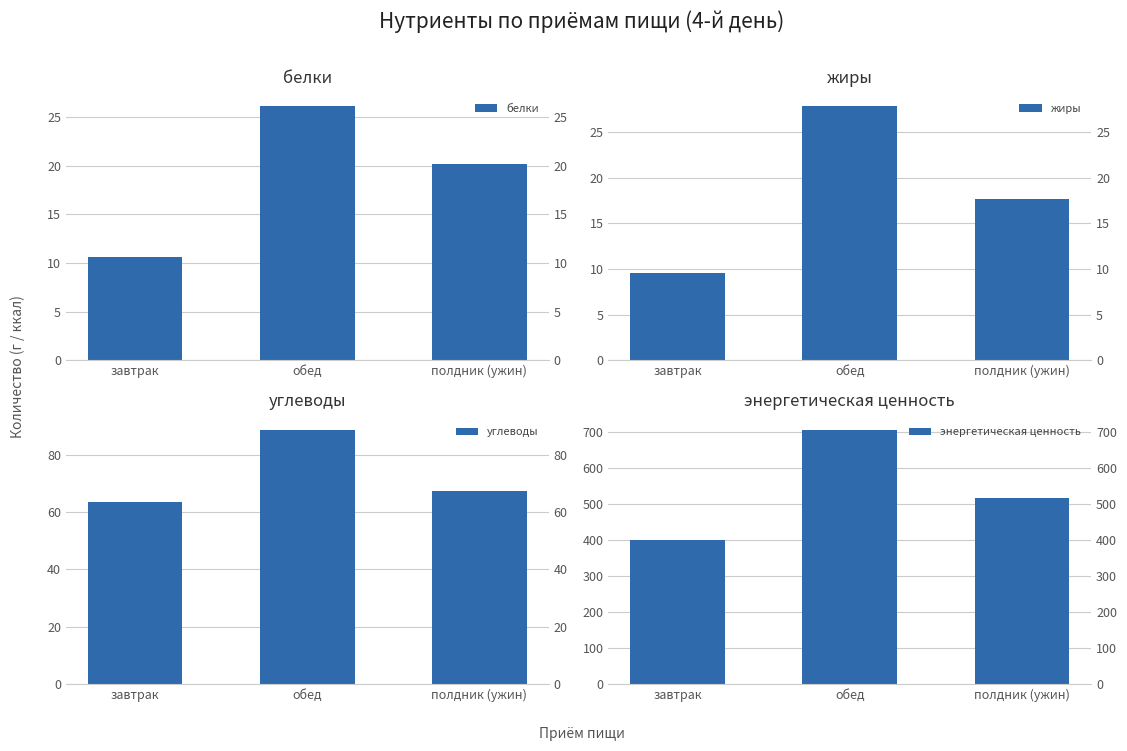

Read the жиры value at обед.

27.8